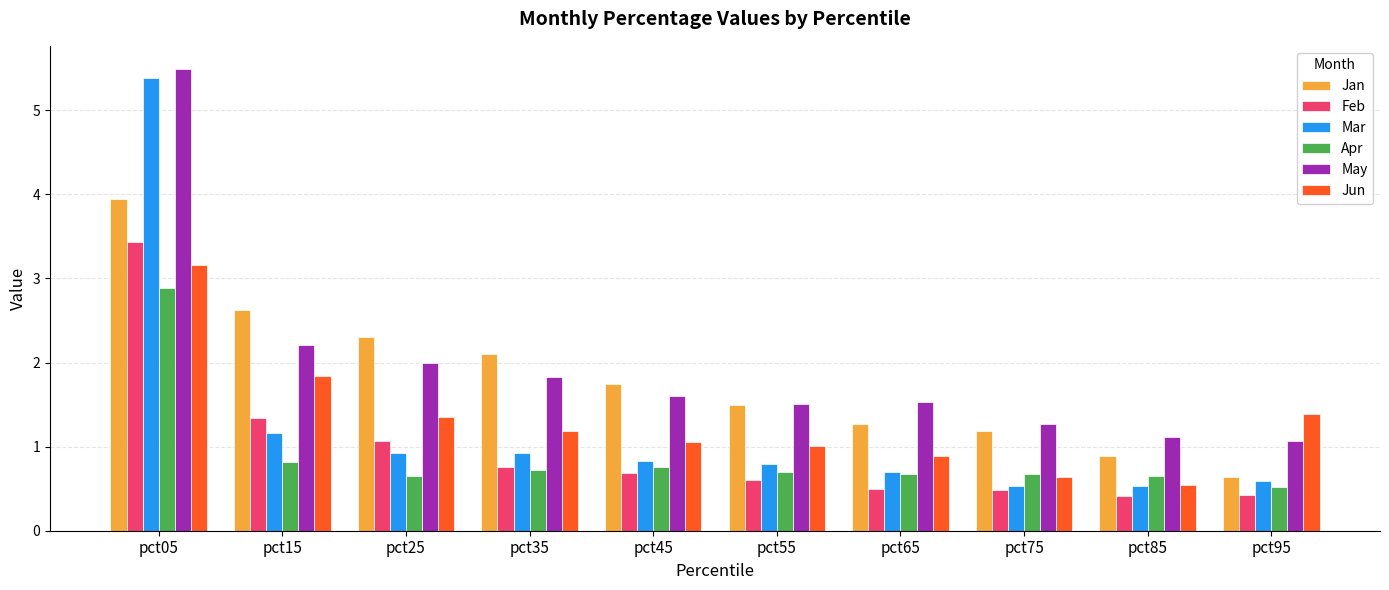

At which label does Apr reach its peak?

pct05